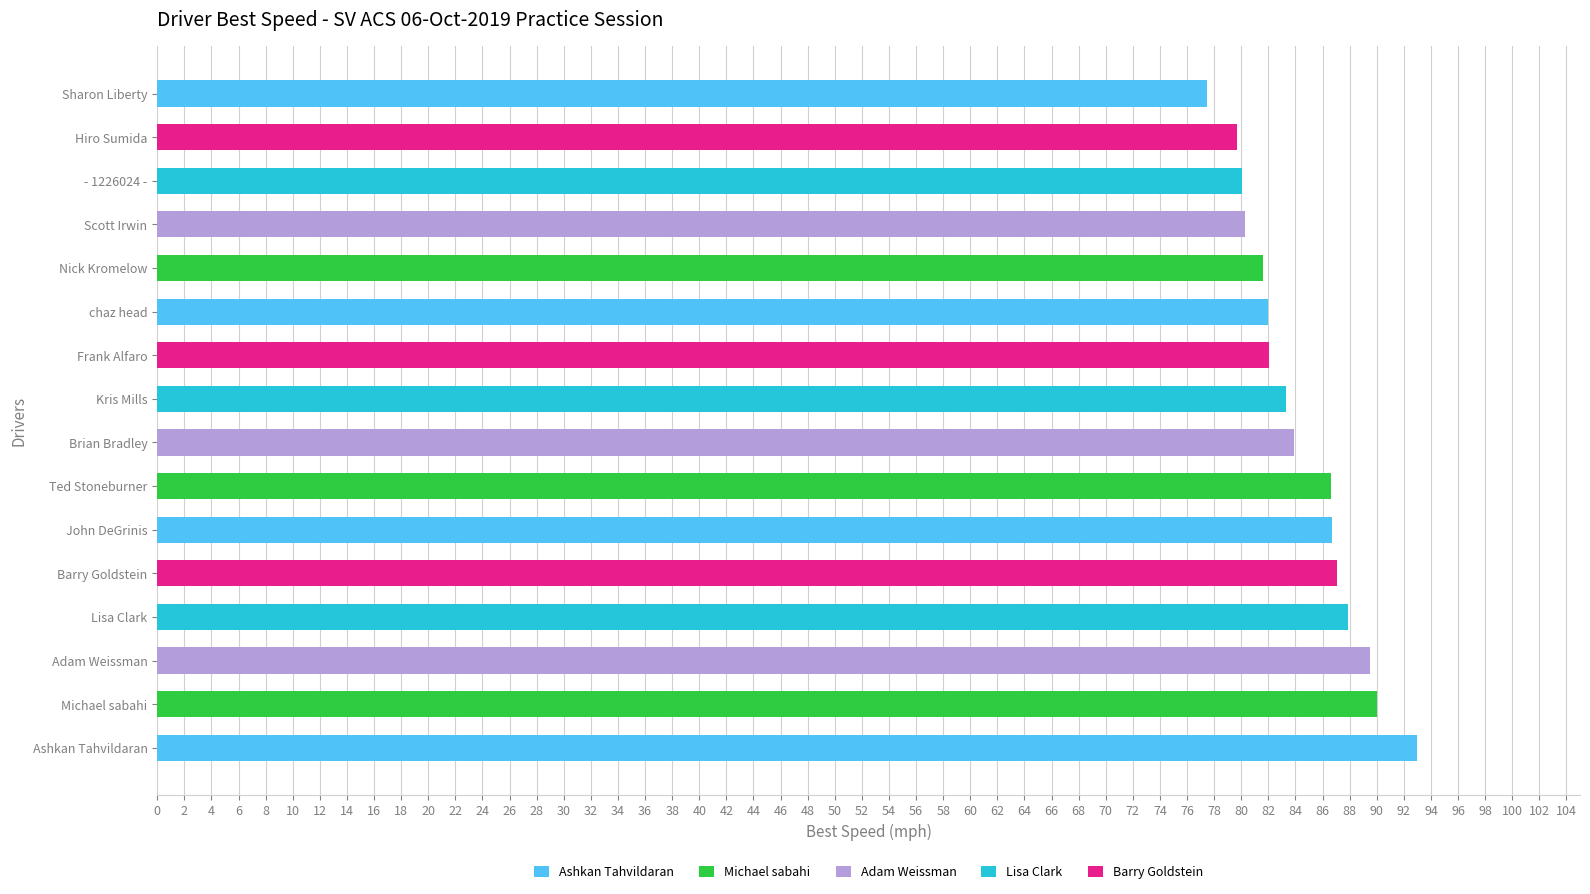

The Total Laps series shows 14.5 at Lisa Clark. True or false?

False